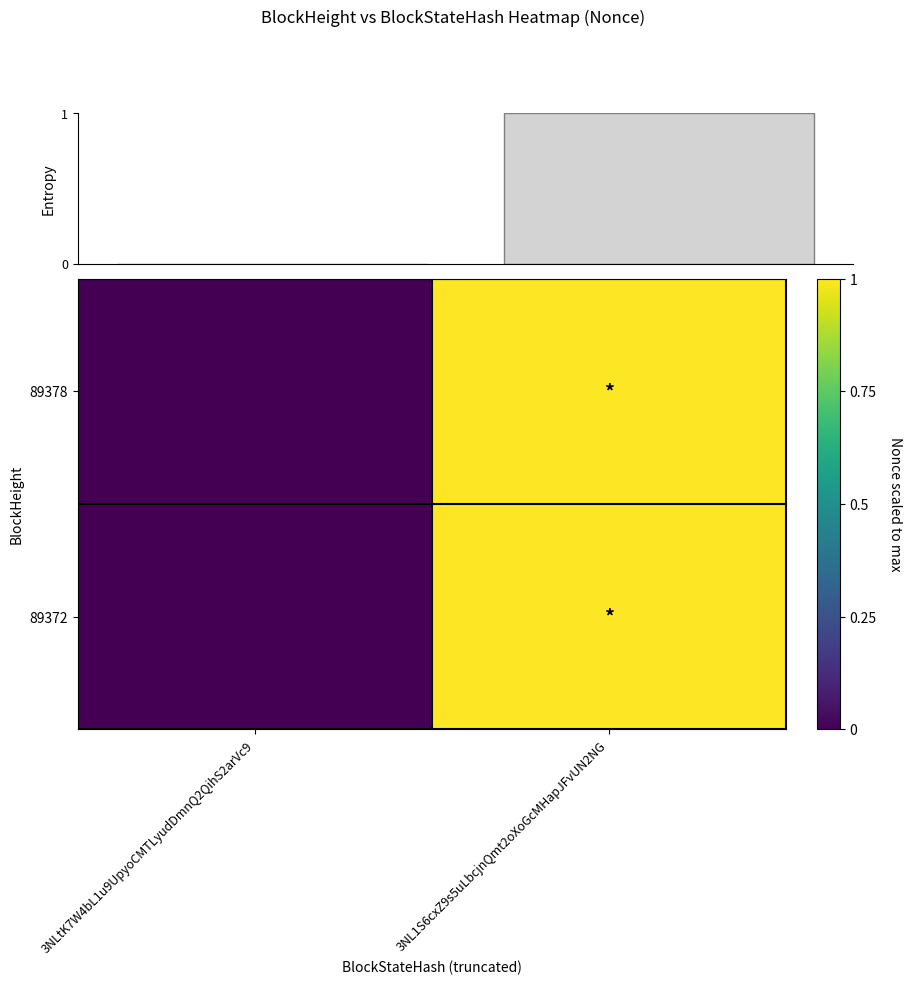

At which label is Entropy closest to 0?

3NLtK7W4bL1u9UpyoCMTLyudDmnQ2QihS2arVc9